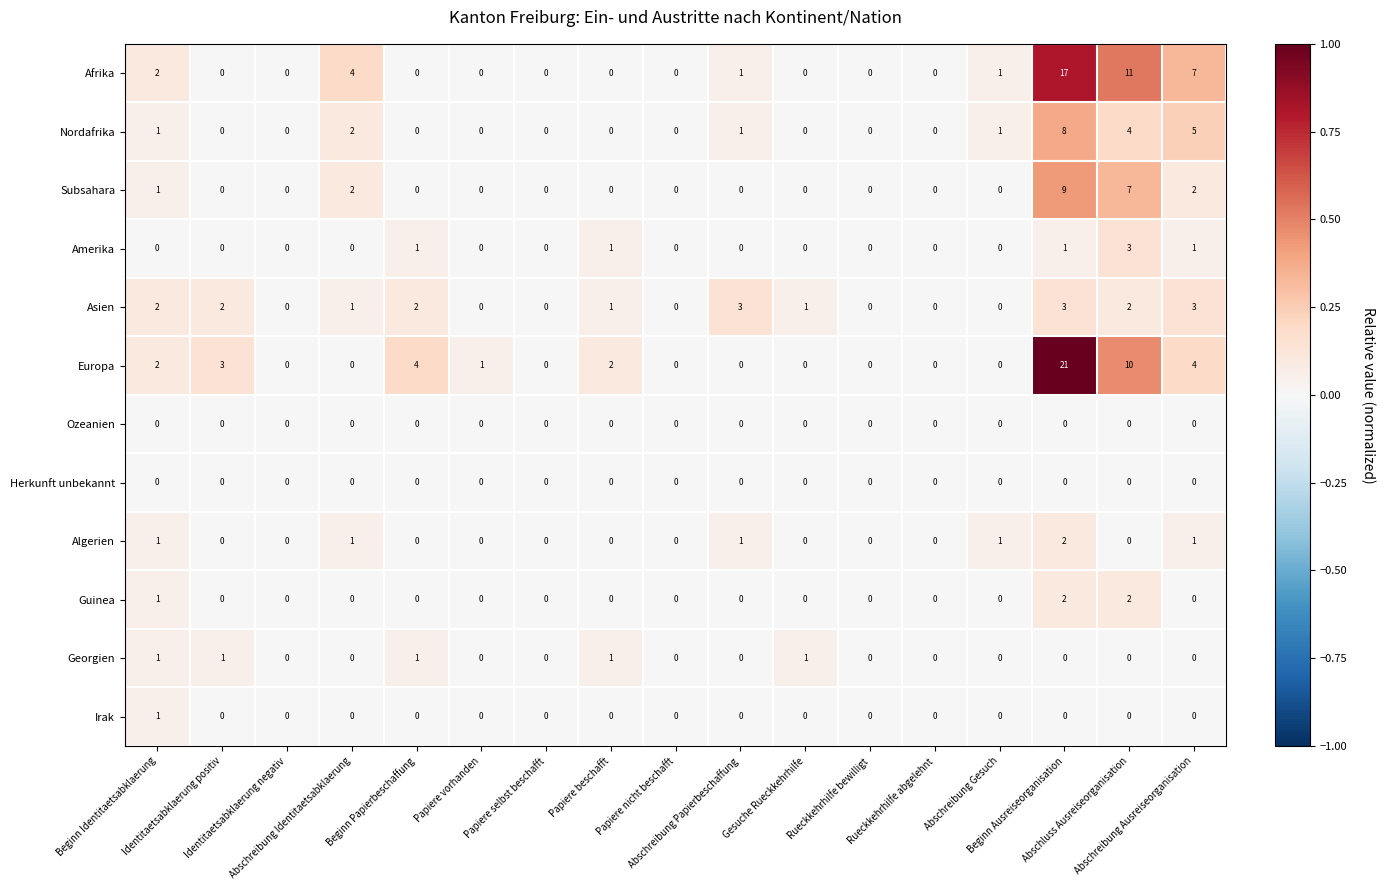

Which series has the largest total across all categories?

Europa